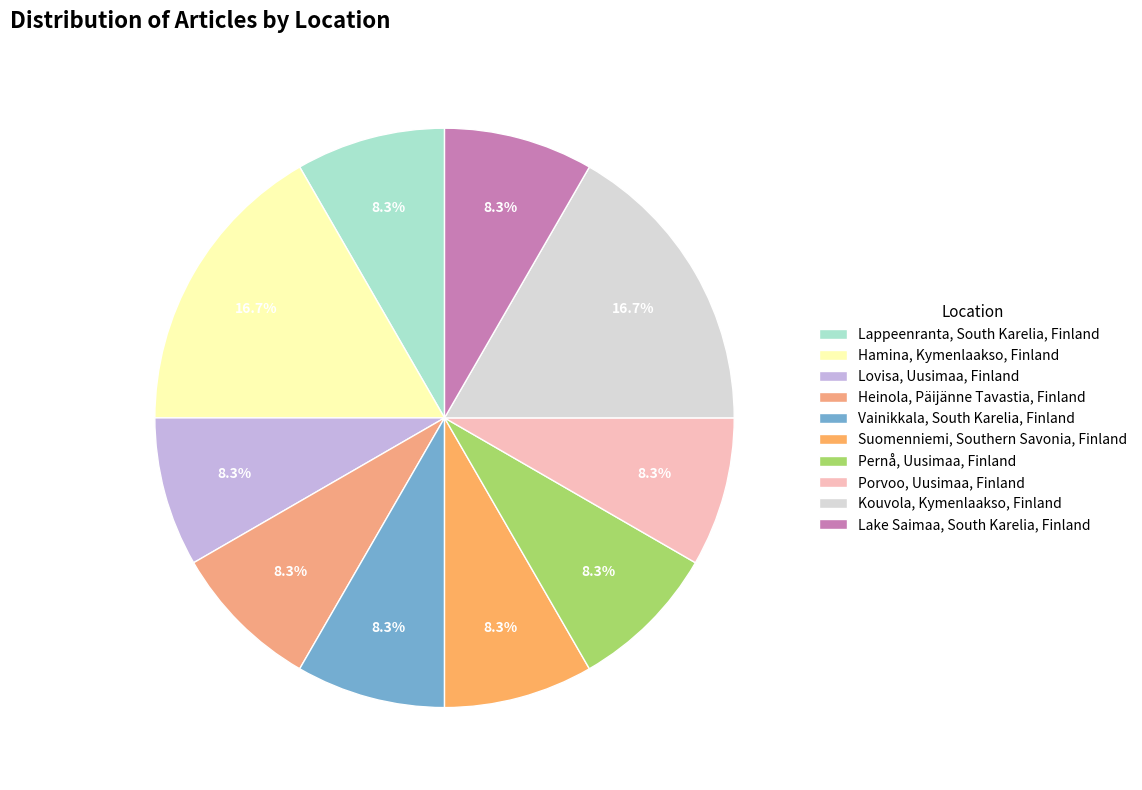

What portion of the pie excludes Hamina, Kymenlaakso, Finland?

83.3%